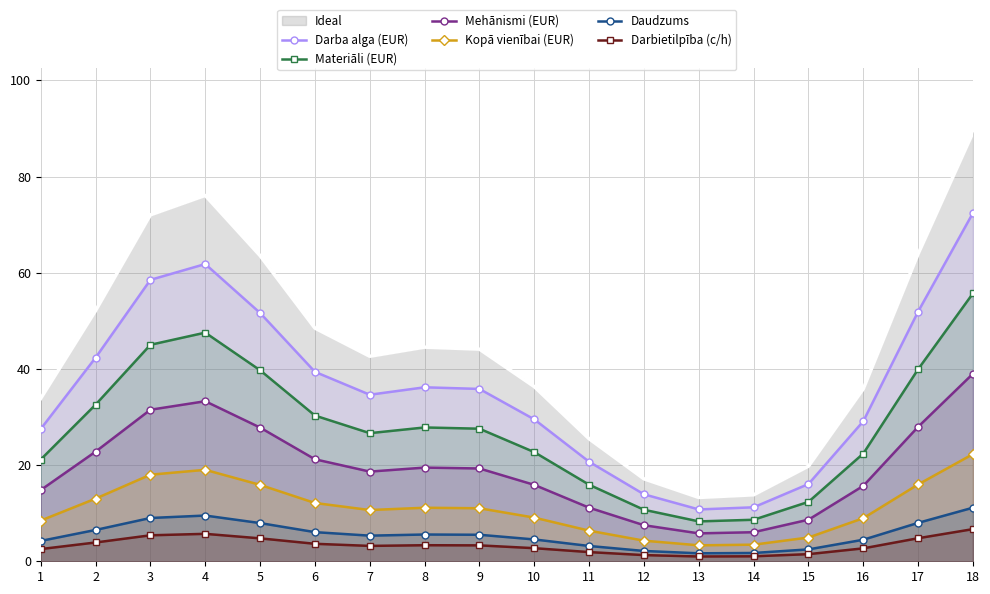

What is the difference between the maximum and second lowest values in the Mehānismi (EUR) series?

33.0